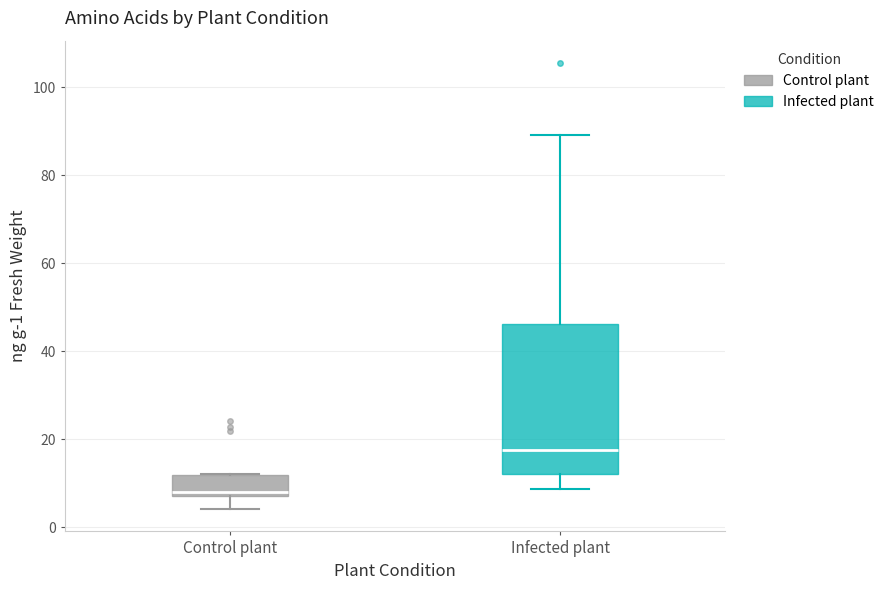

Where is the lower edge of the box for Infected plant on the y-axis? The values are not printed on the chart, so give them approximately, as read against the axis.

12